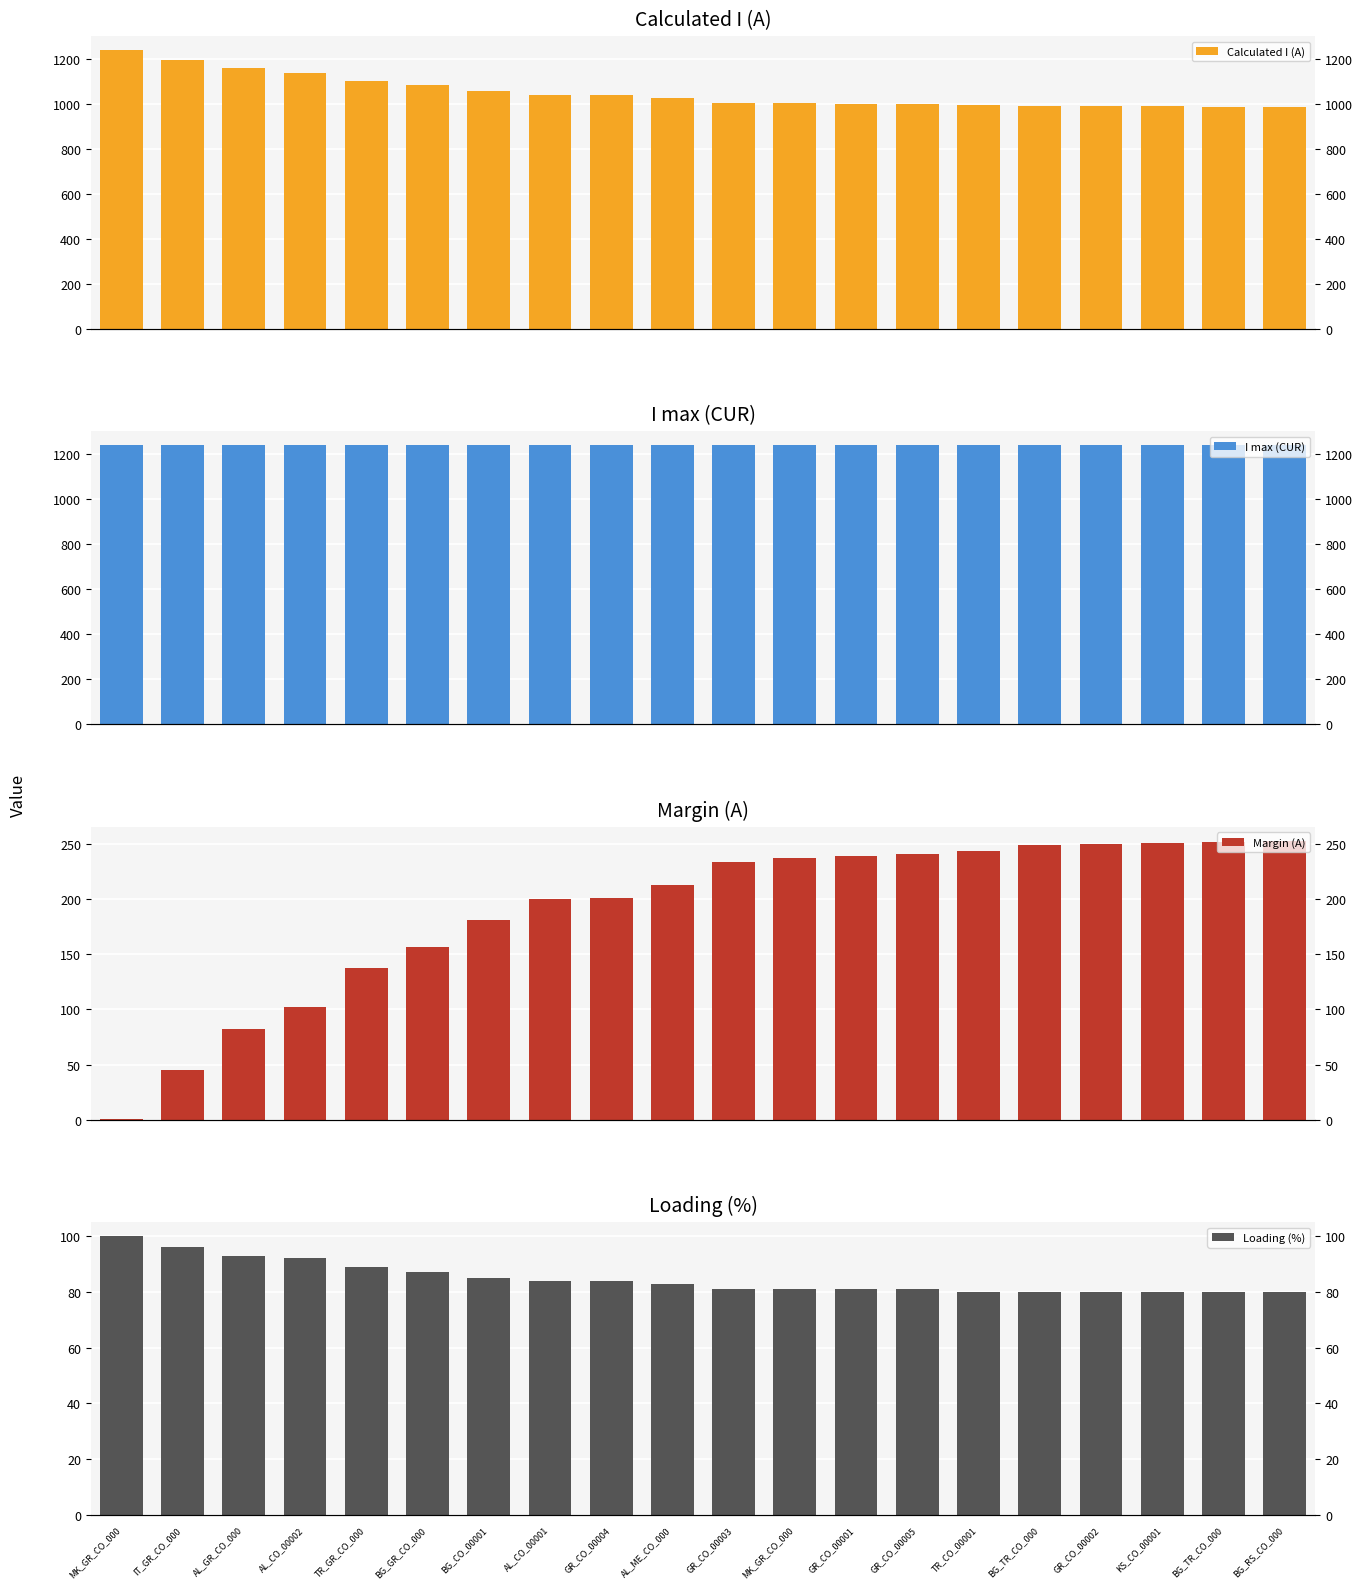

What is the value of the Margin (A) bar at the 20th from the left?

253